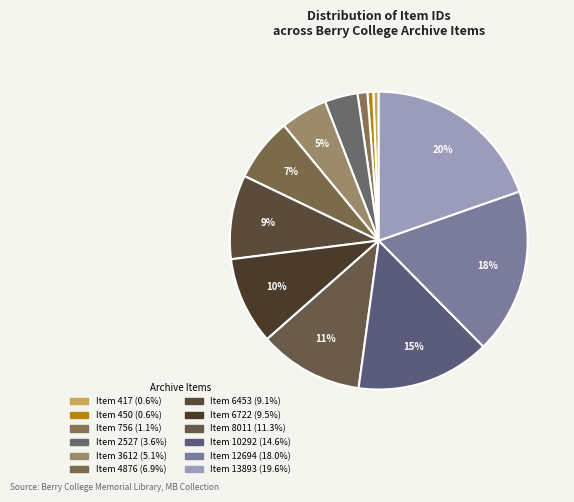

How much of the chart is everything except Item 417?

99.4%